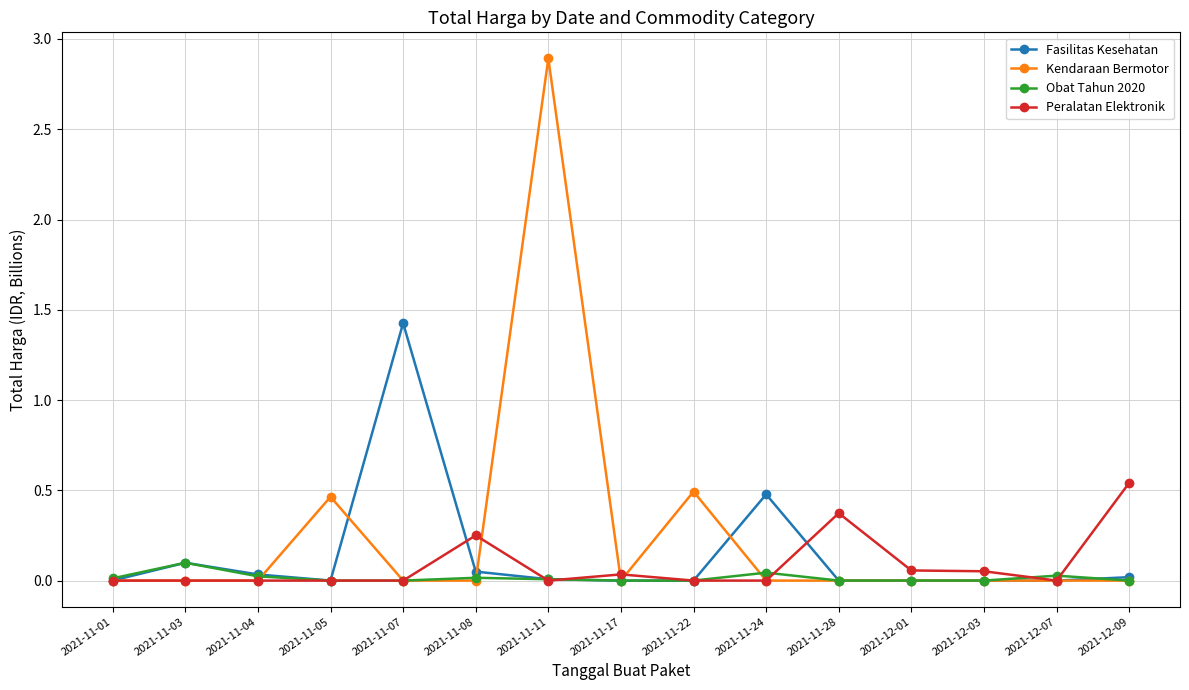

What is the sum of all Obat Tahun 2020 values?

0.2